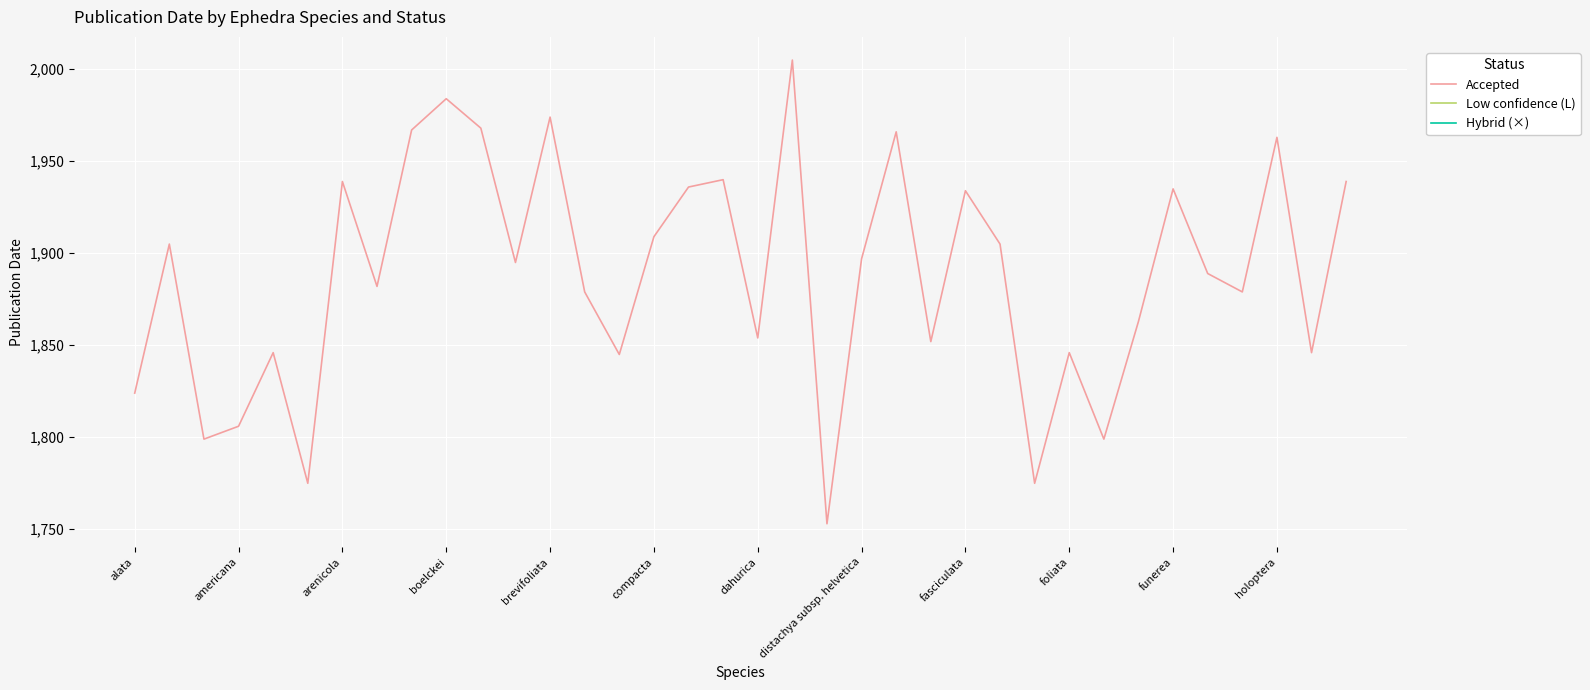

What is the highest value of the Accepted series?

2005